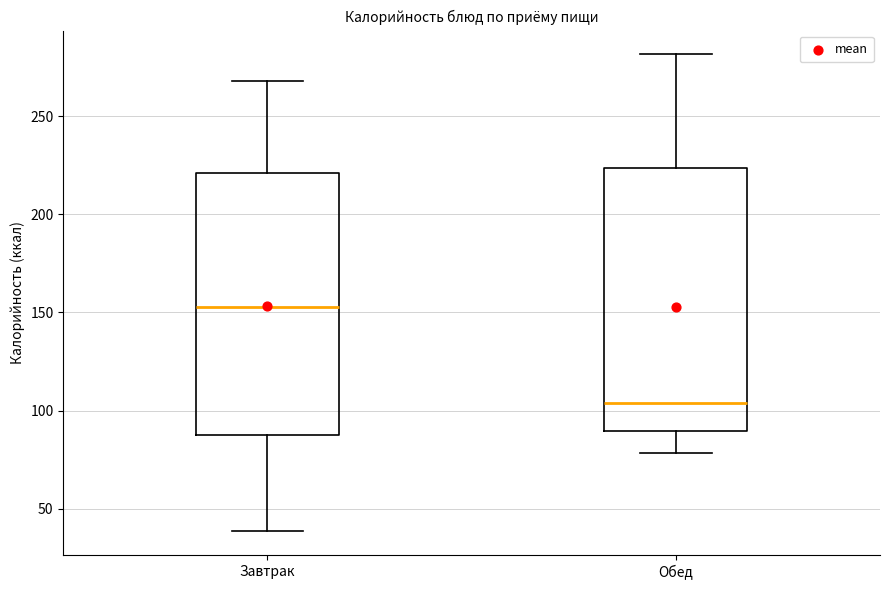

Which box's median line is the highest?

Завтрак